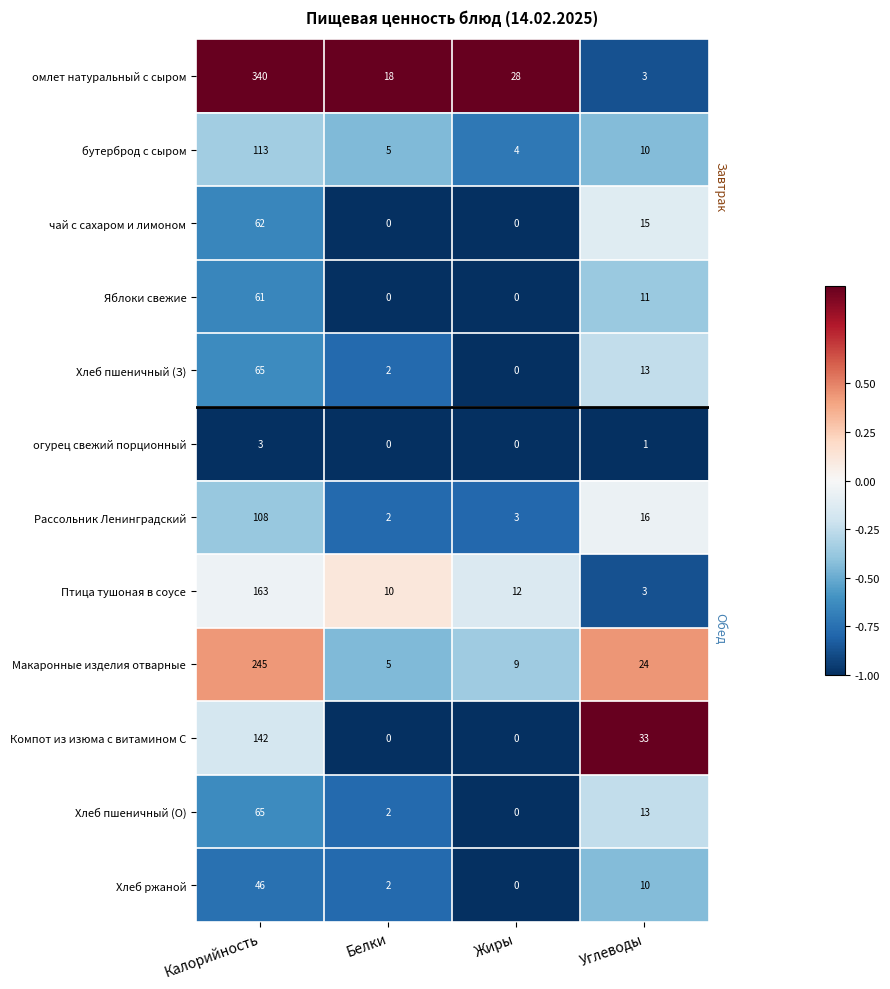

What is the sum of all Хлеб ржаной values?

58